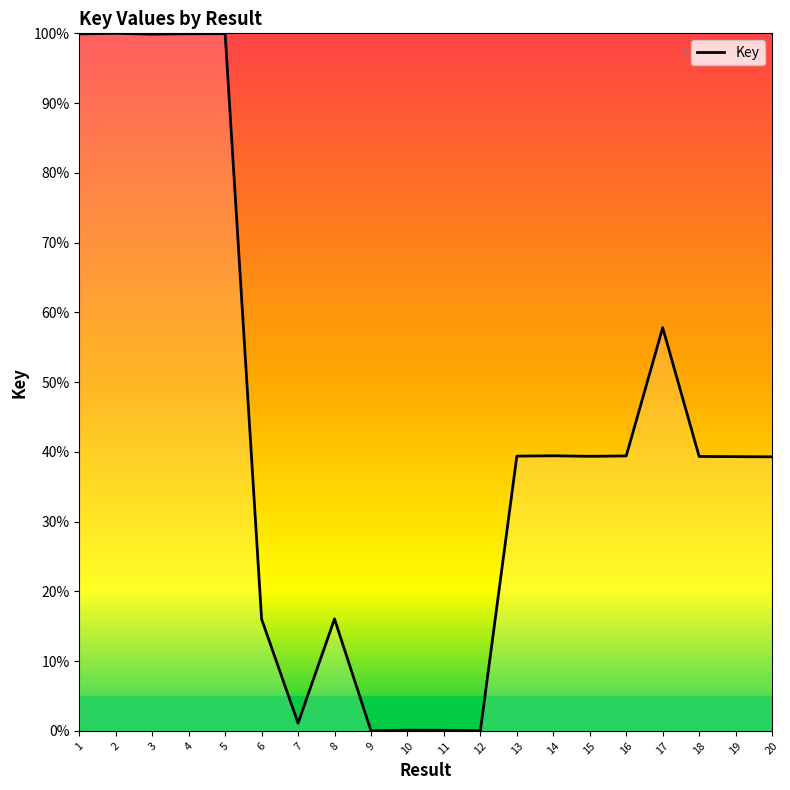

Approximately how many times larger is the value at 1 compared to 3?

1.0